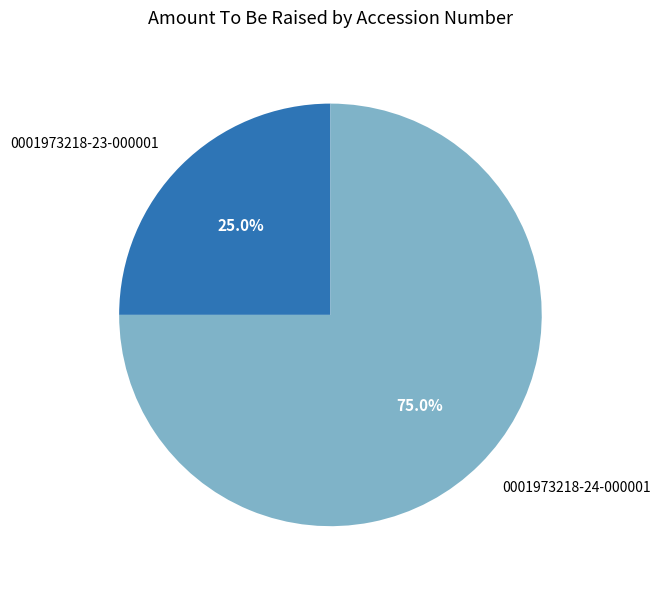

Is there any slice that represents more than half of the pie?

Yes